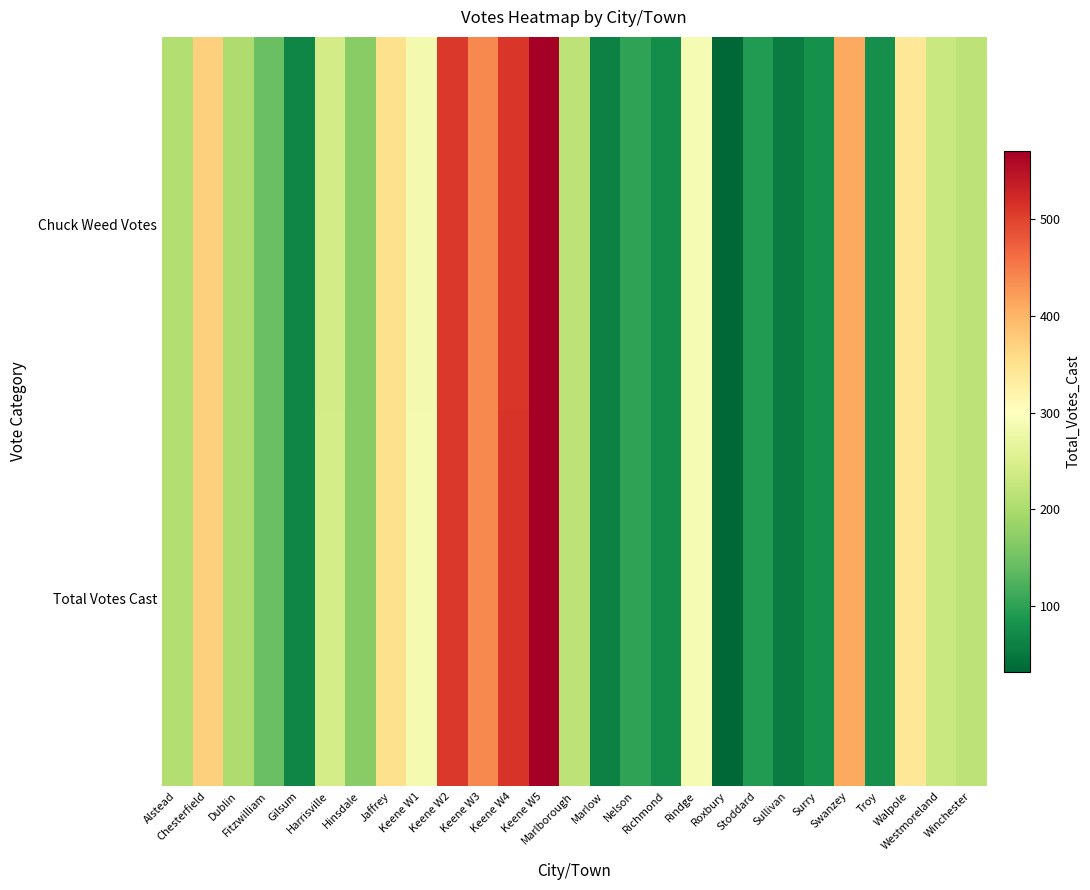

At how many categories does at least one series exceed 227?

12